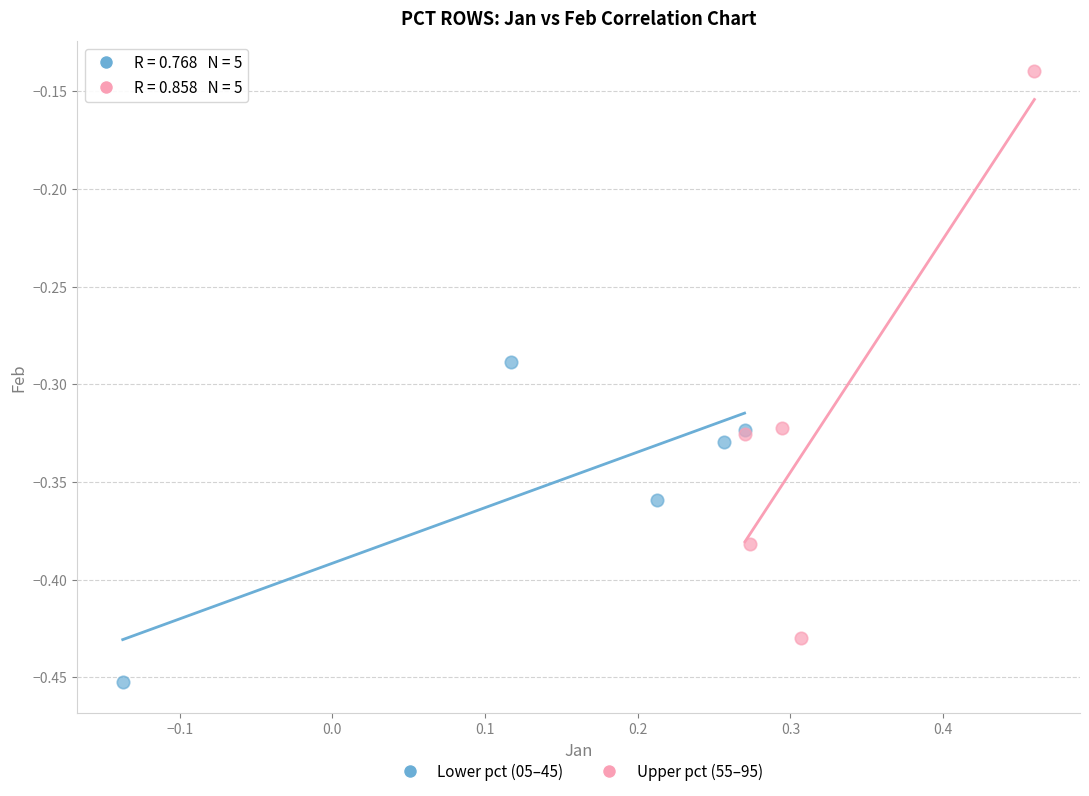

Which series reaches the minimum Y coordinate?

Lower pct (05–45)